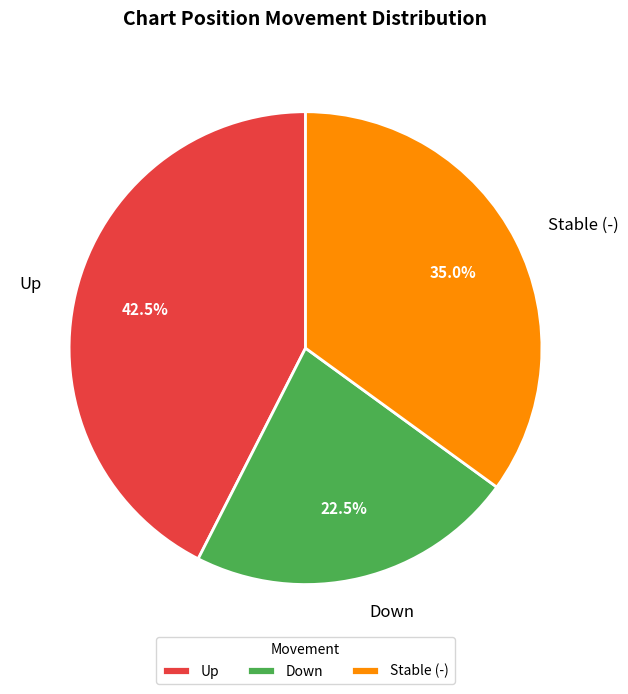

What is the smallest slice in the pie chart?

Down